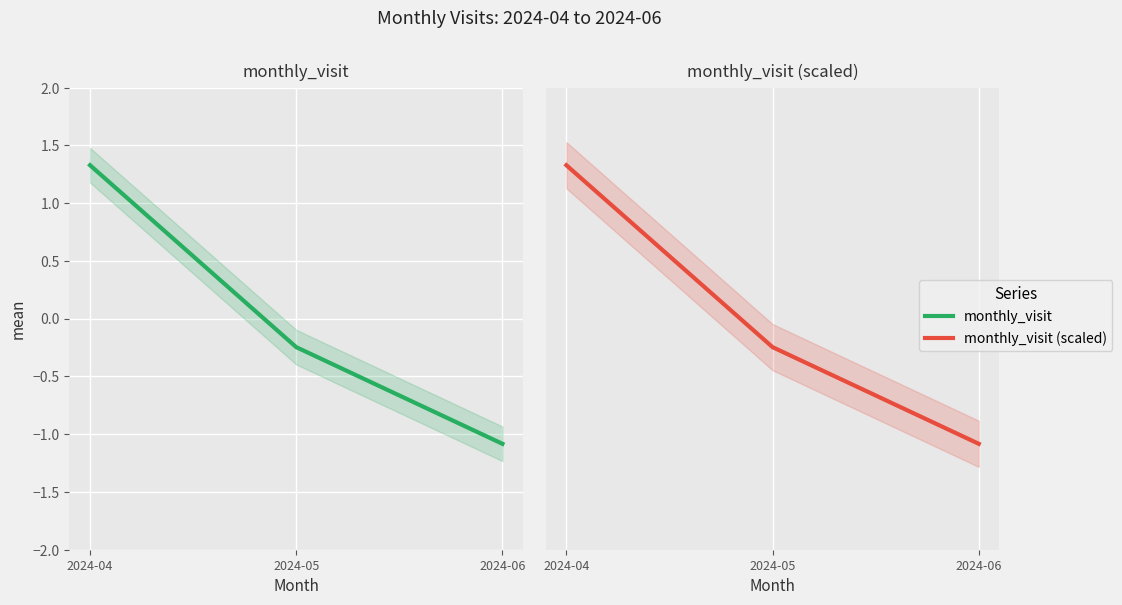

How many values in monthly_visit (scaled) are above zero?

1